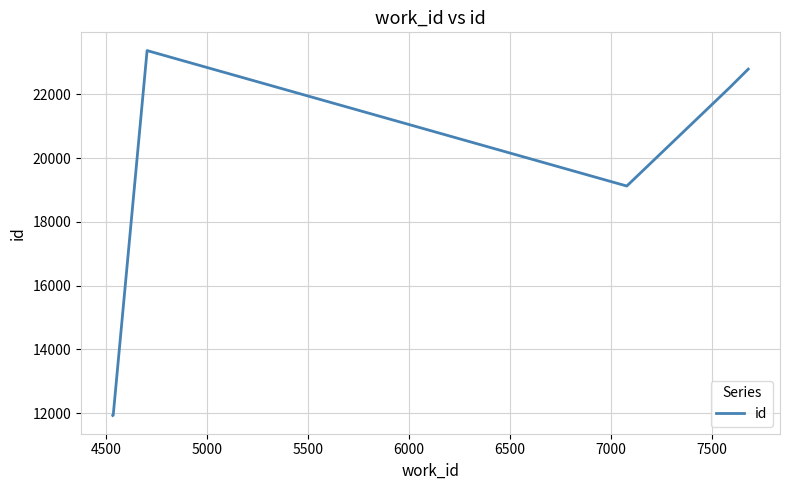

Does the chart have visible grid lines?

Yes